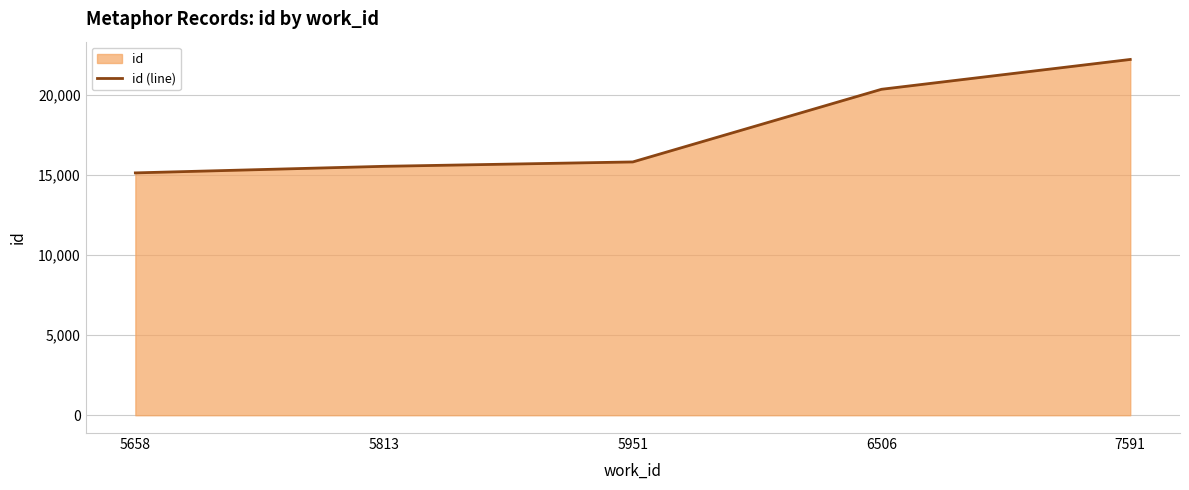

What is the value of the 5th point from the left?

22188